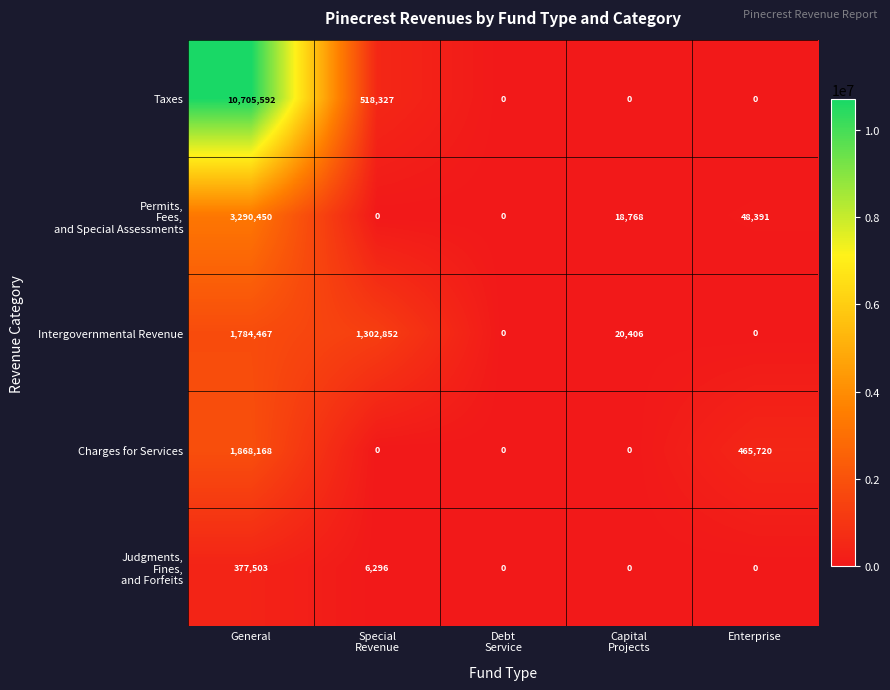

At which category is the sum across all series the highest?

General